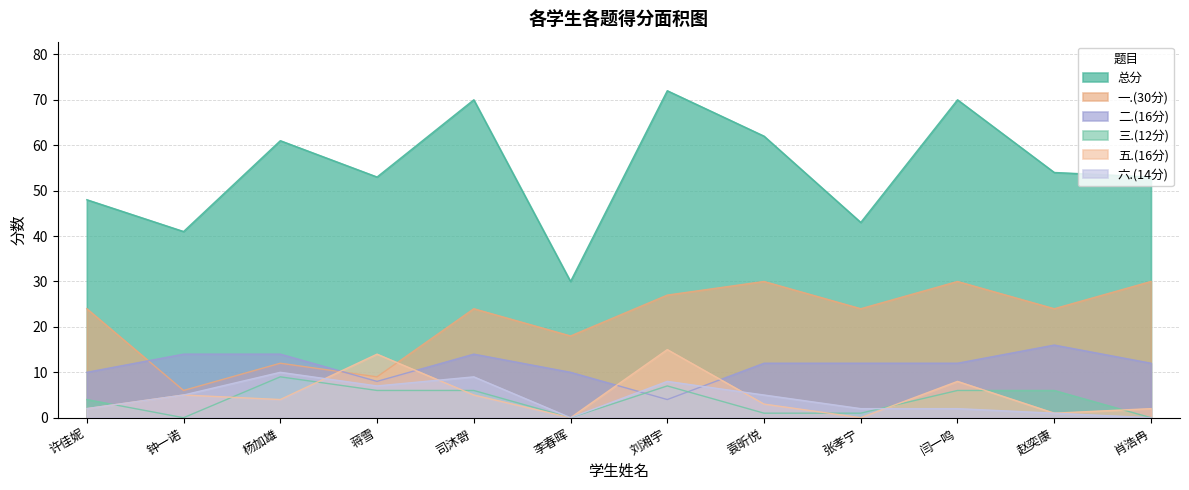

After their last crossing, which series has the higher values: 二.(16分) or 一.(30分)?

一.(30分)